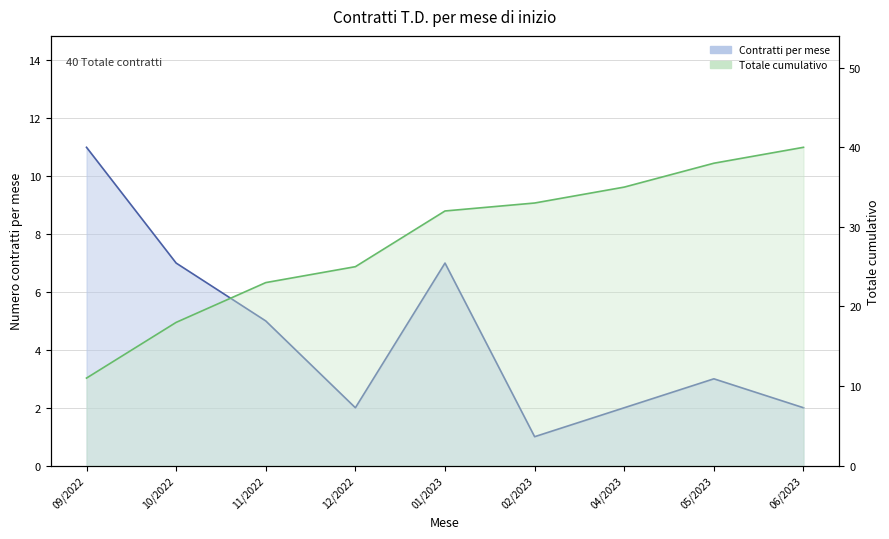

How many values in the Contratti per mese series exceed 3?

4